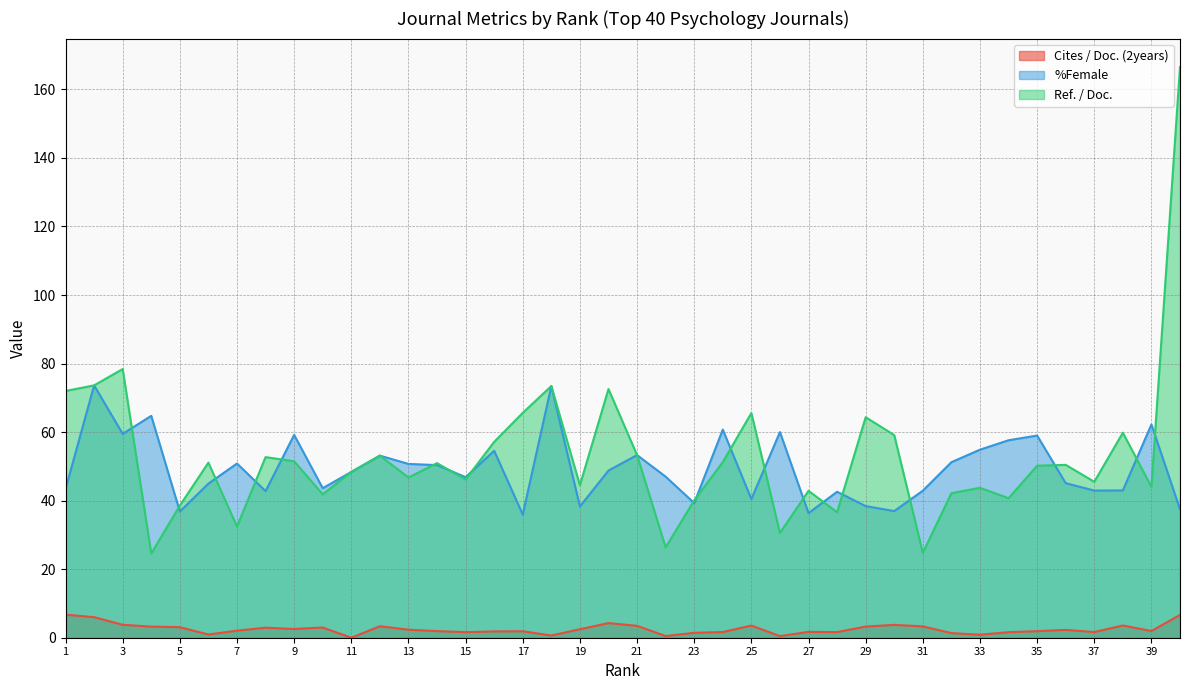

Rank the series at 29 from highest to lowest value.

Ref. / Doc., %Female, Cites / Doc. (2years)